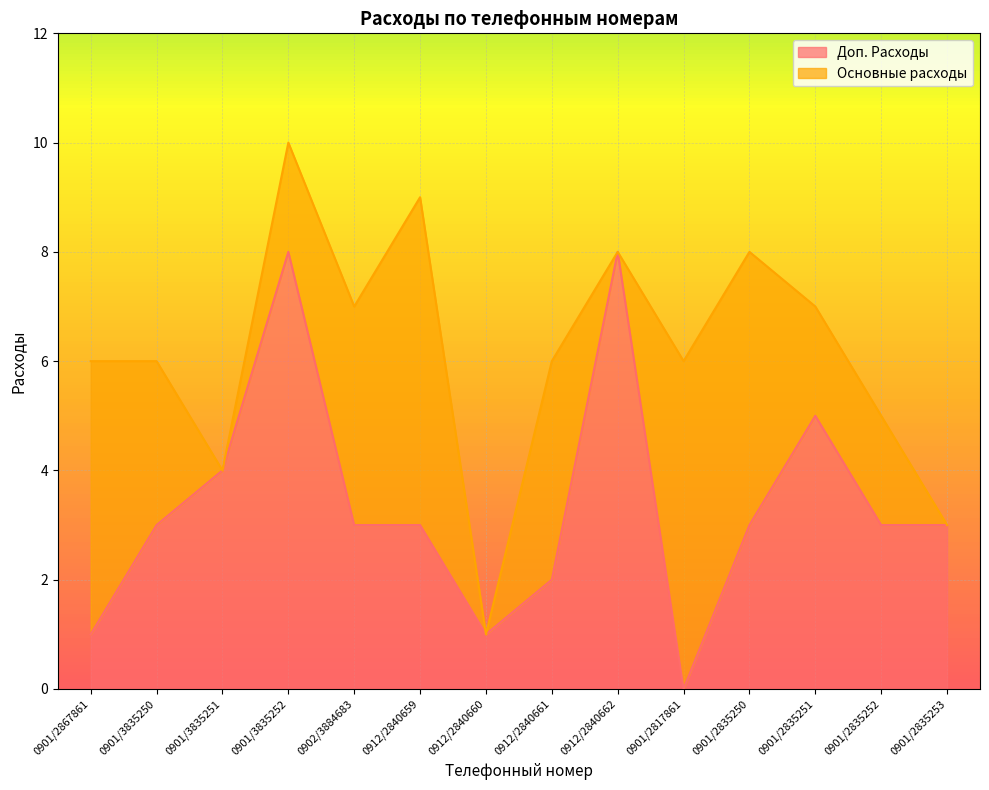

Where does the data first go above 3?

0901/3835251